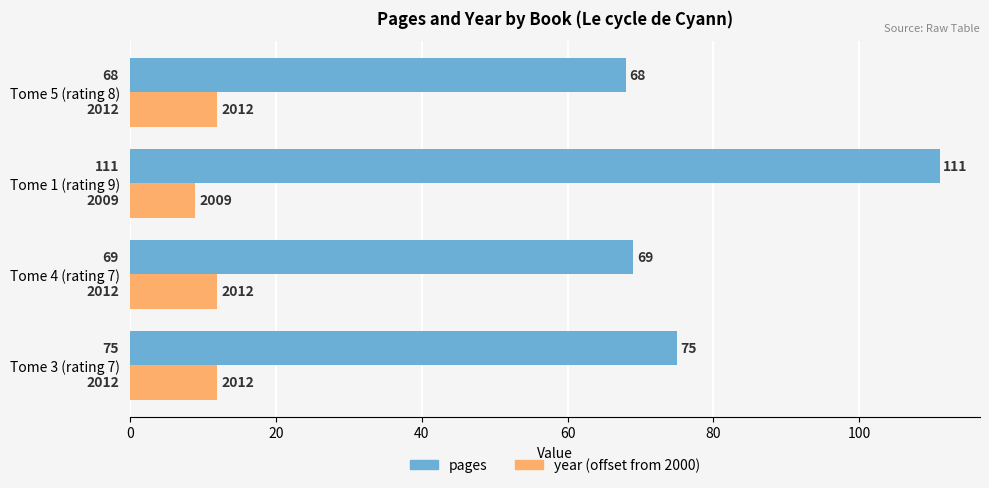

Which series has the largest range (max minus min)?

pages